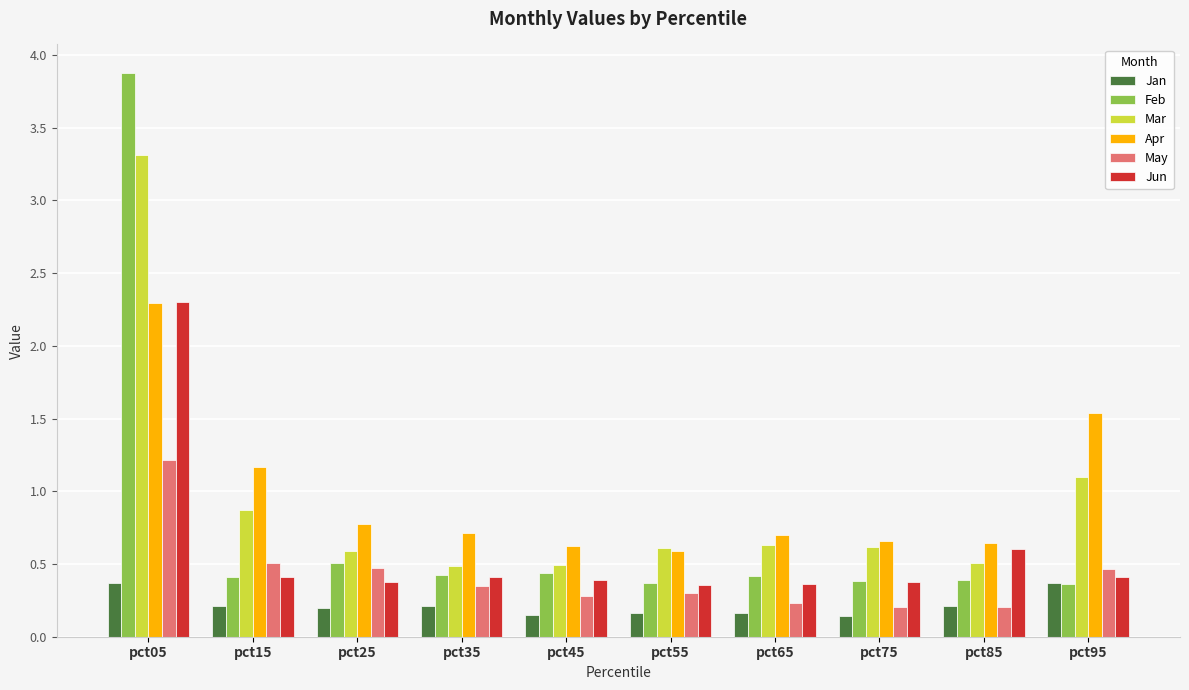

Which series has the widest spread of values?

Feb